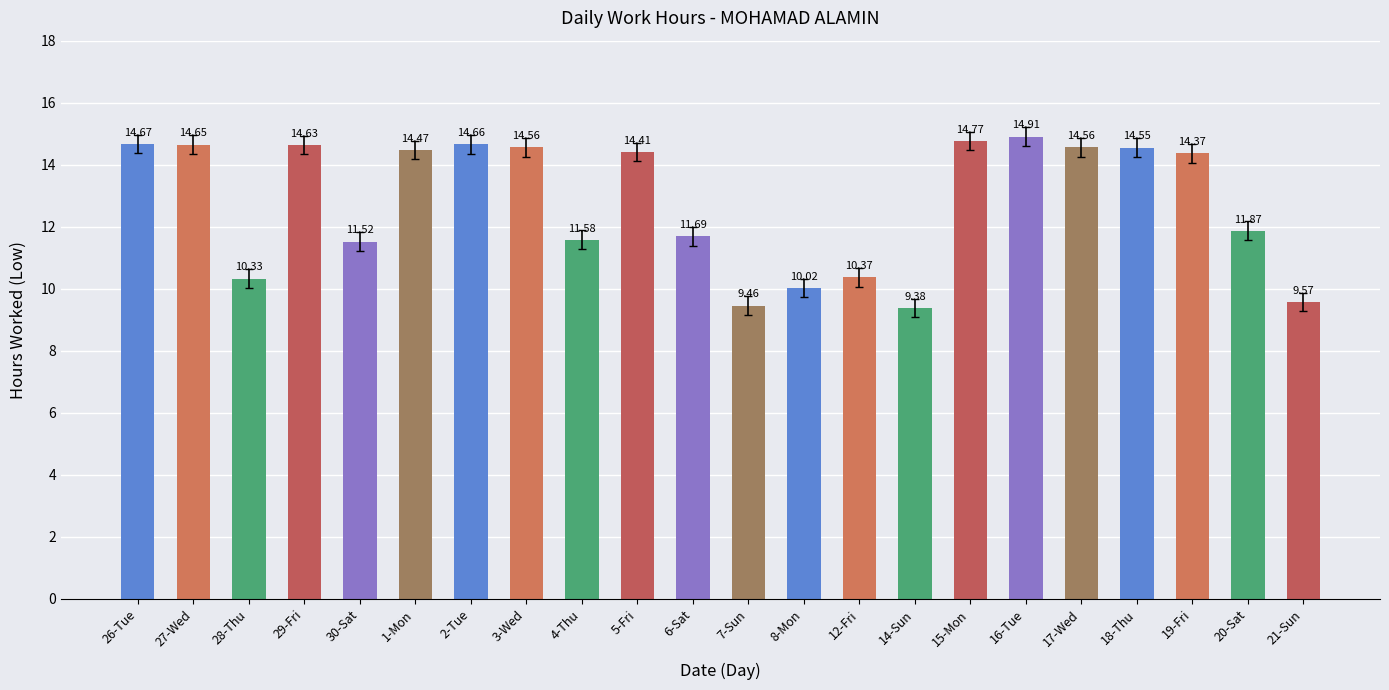

What is the label of the 7th bar from the right?

15-Mon